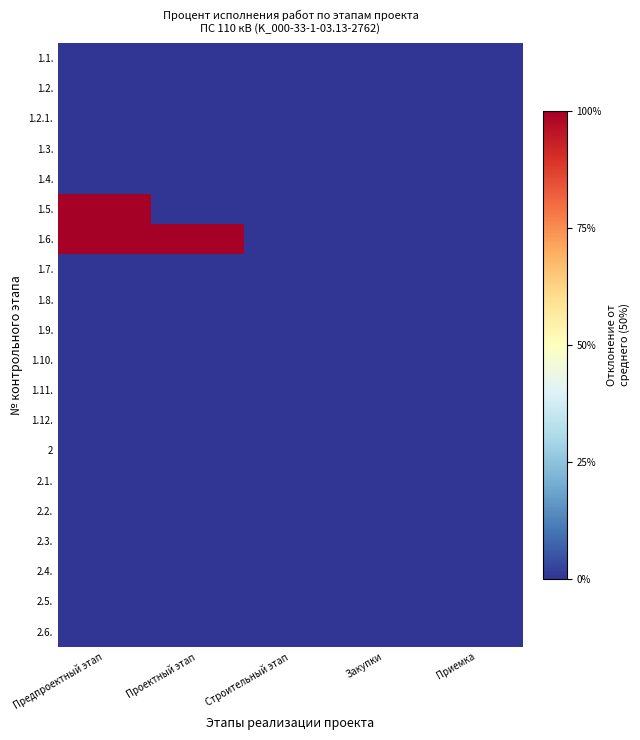

Between Приемка and Закупки, which is larger?

Приемка